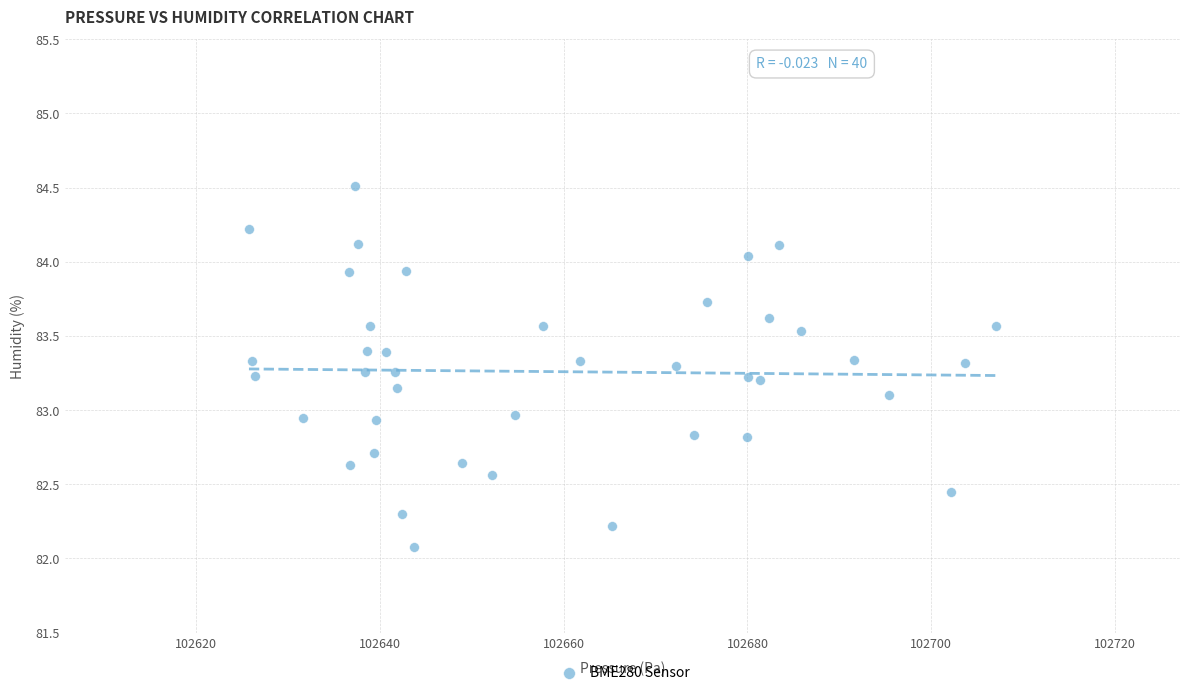

What is the range of Y values (max minus min)?

2.4